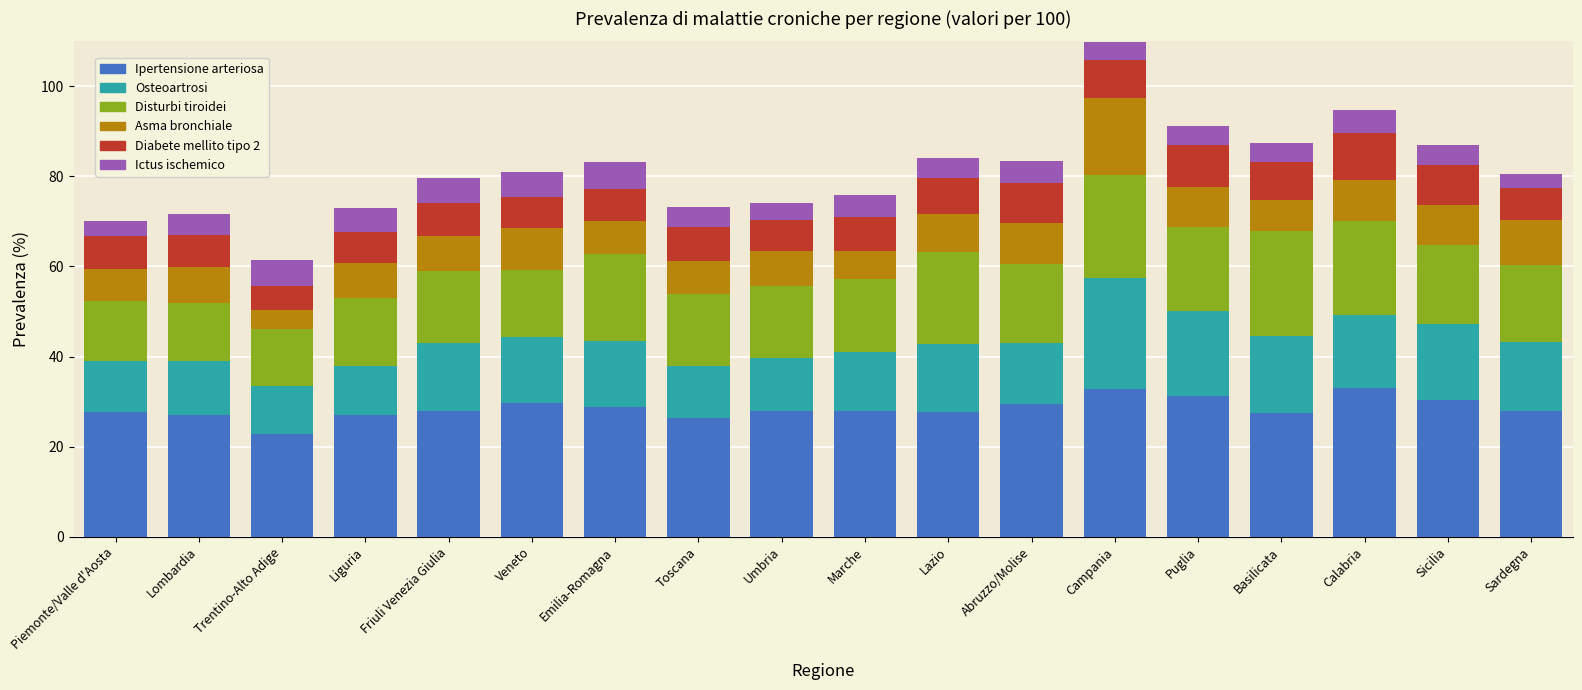

What is the total value across all series at Sardegna?

80.6